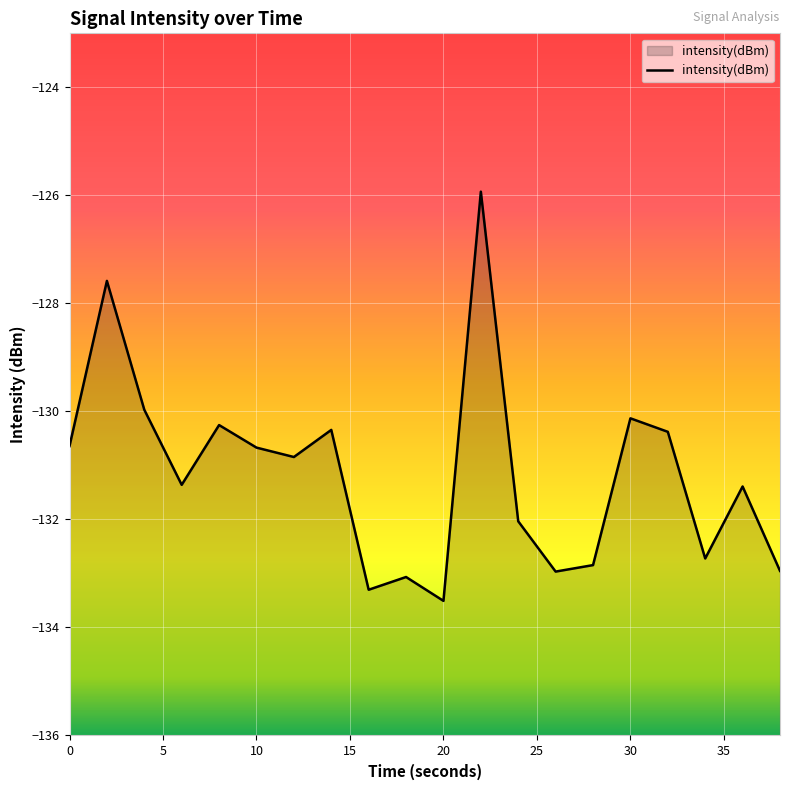

What is the difference between the maximum and minimum values?

7.6